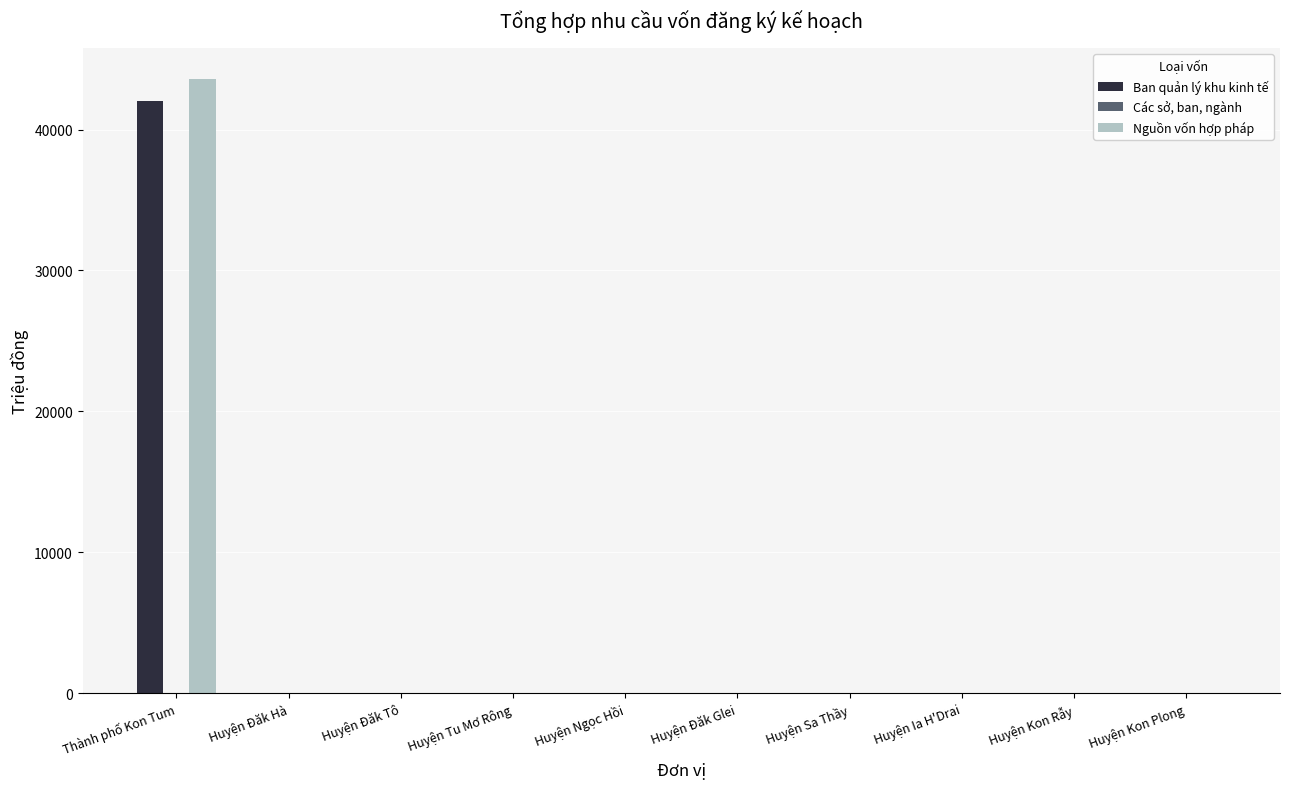

What is the sum of all Nguồn vốn hợp pháp values?

43631.0